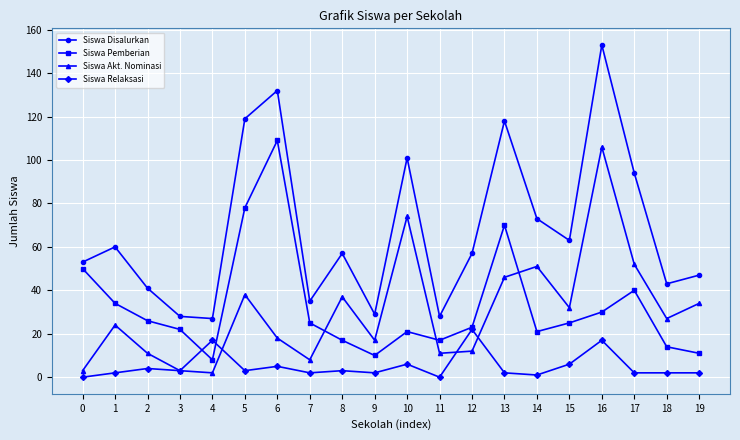

What is the total value across all series at 13?

236